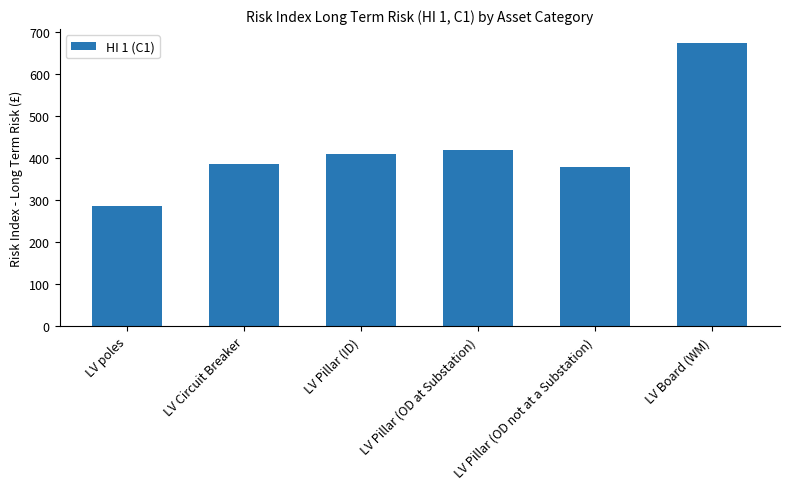

Is it true that the value at LV Board (WM) is 947?

False